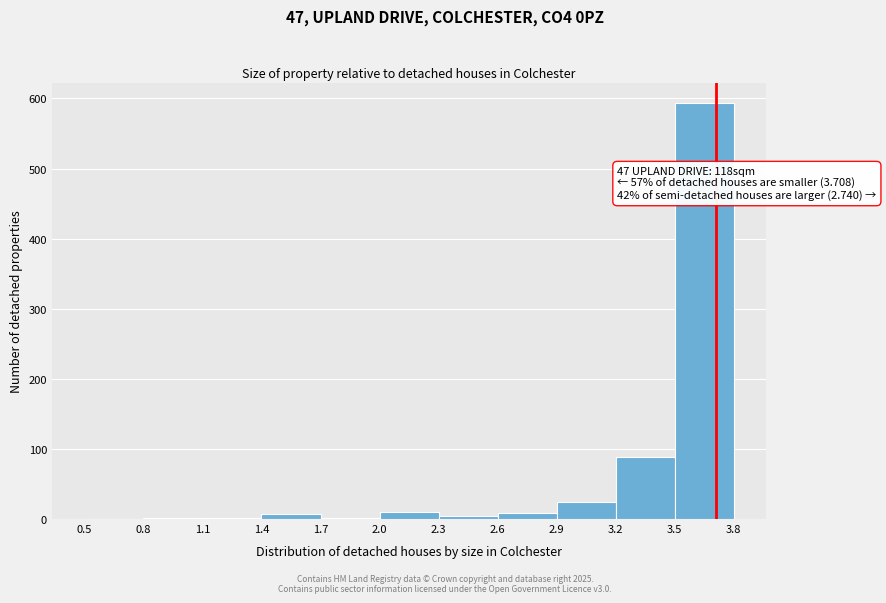

Over which range of the x-axis is the bar tallest?

3.5 to 3.8